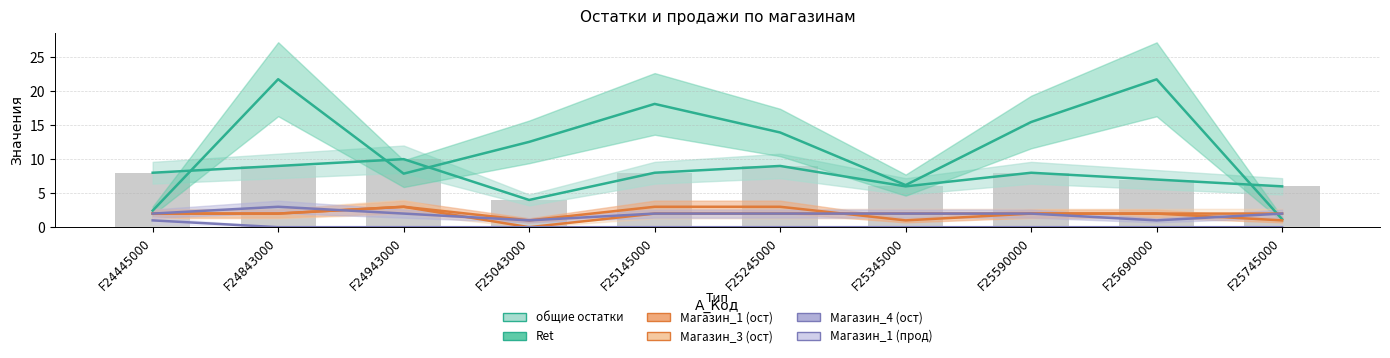

How many values in the общие остатки series are below 8?

4